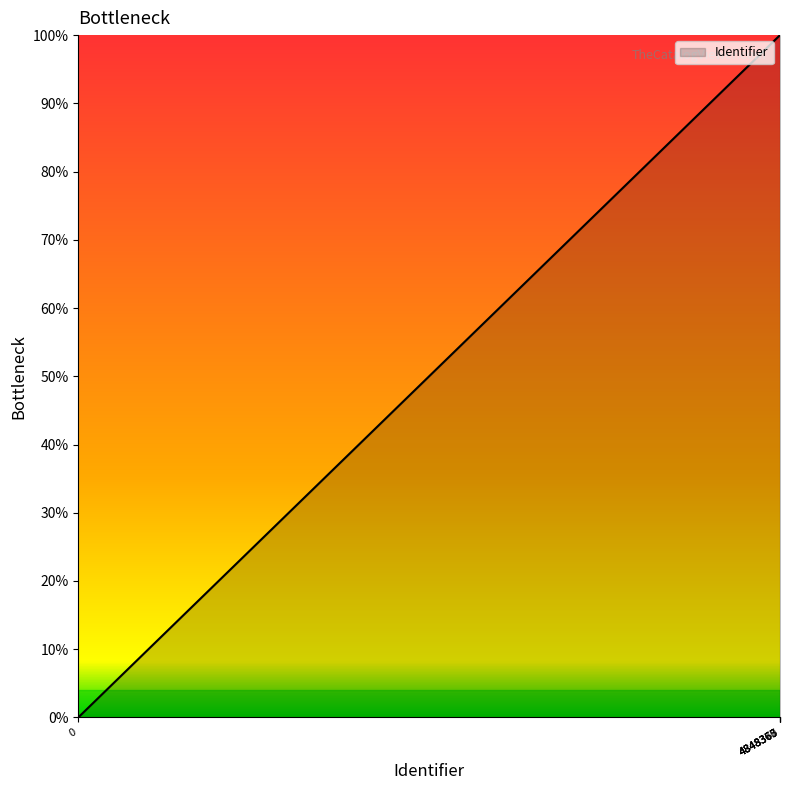

What is the sum of all values?

400.0